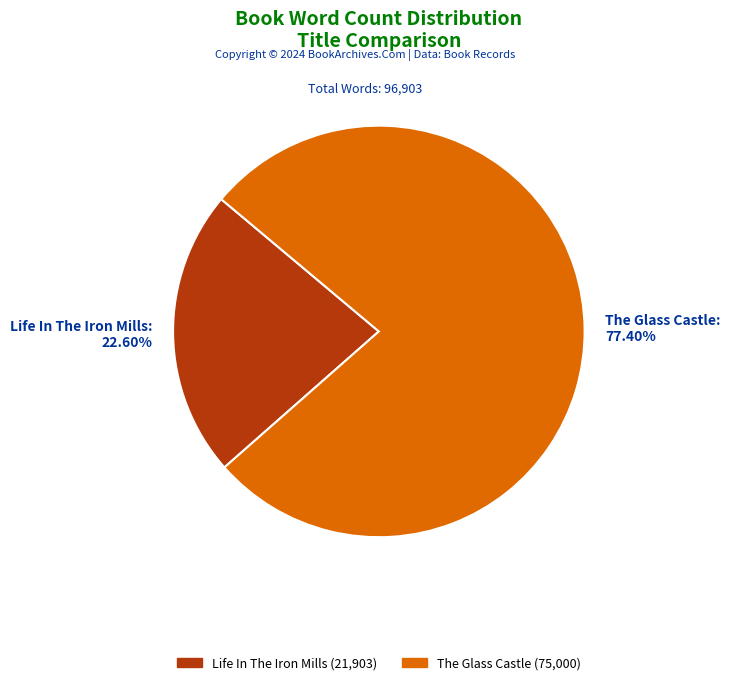

What percentage do Life In The Iron Mills and The Glass Castle together represent?

100.0%